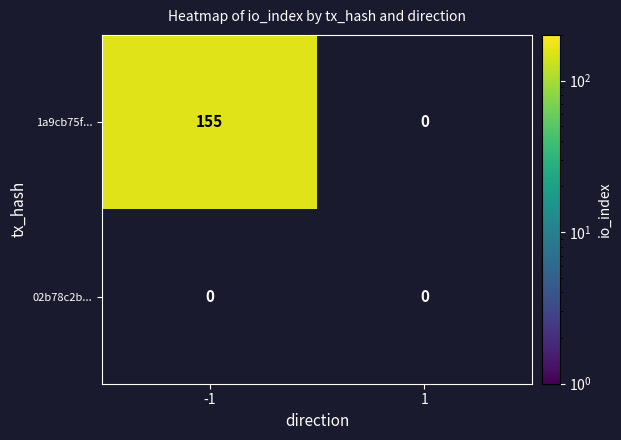

Reading left to right, list all the values displayed in this chart.

1a9cb75f...: 155	0
02b78c2b...: 0	0